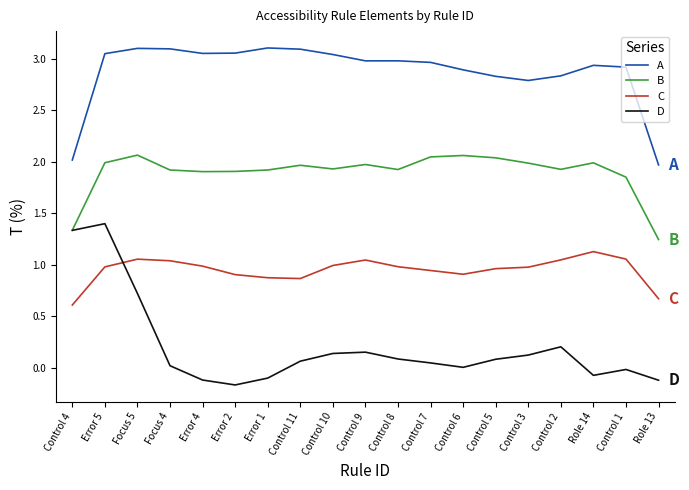

What are all the series names shown in the legend?

A, B, C, D